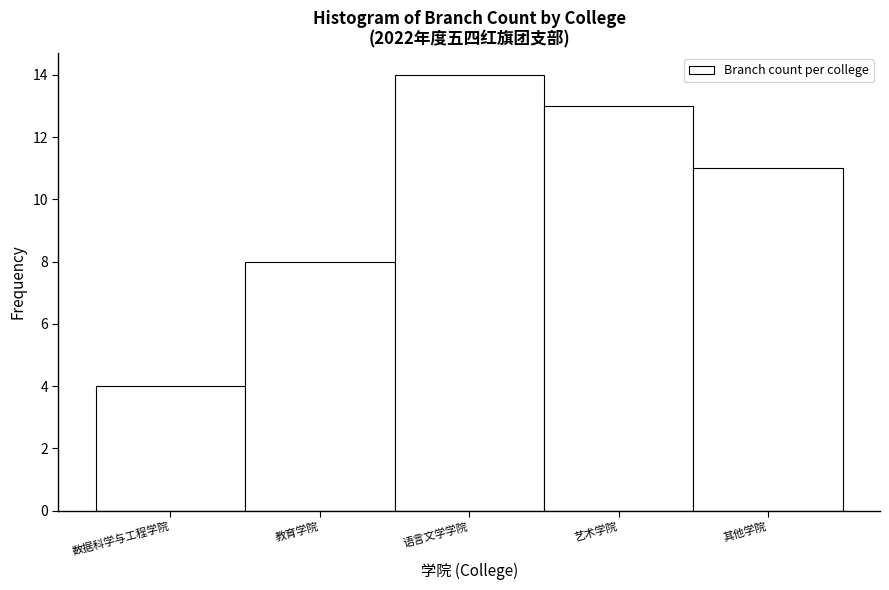

Reading right to left, transcribe all the data shown in this chart.

其他学院=11	艺术学院=13	语言文学学院=14	教育学院=8	数据科学与工程学院=4